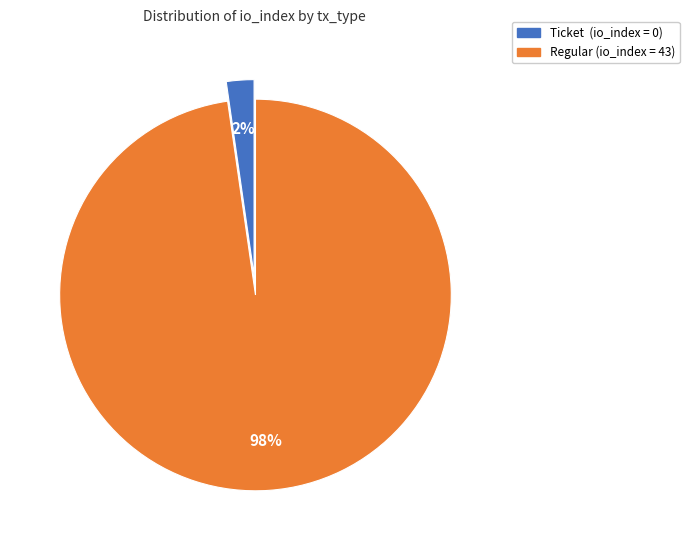

True or false: Ticket (io_index = 0) accounts for 2% of the total.

True